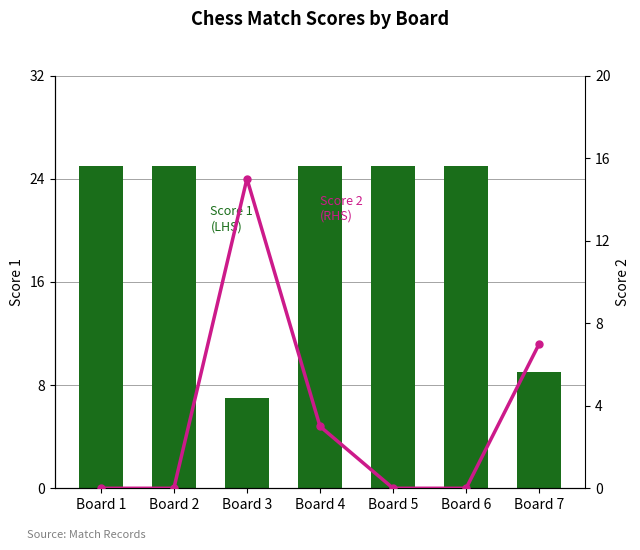

Which category has the lowest value in the Score 1
(LHS) series?

Board 3